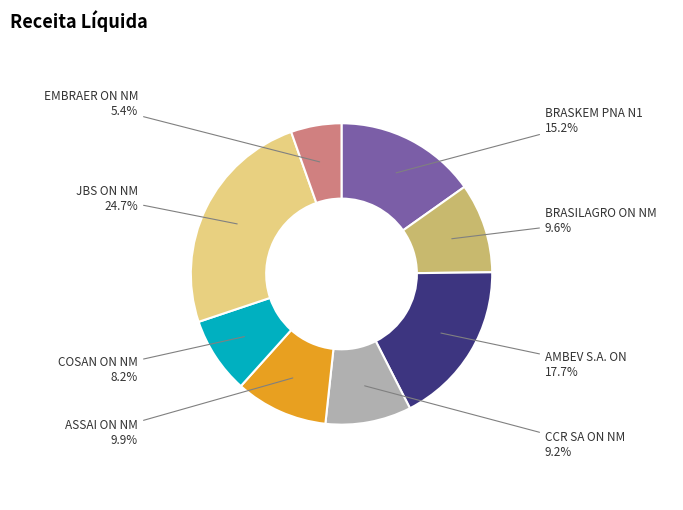

To the nearest percent, what is the average slice percentage?

12%